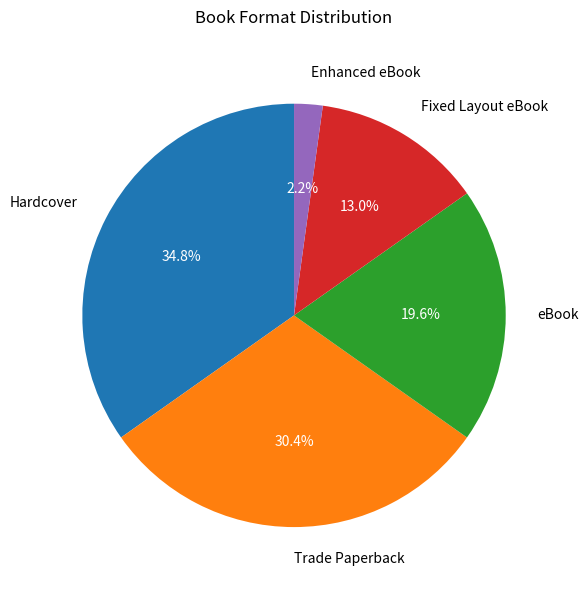

To the nearest percent, what is the combined percentage of Hardcover and Fixed Layout eBook?

48%